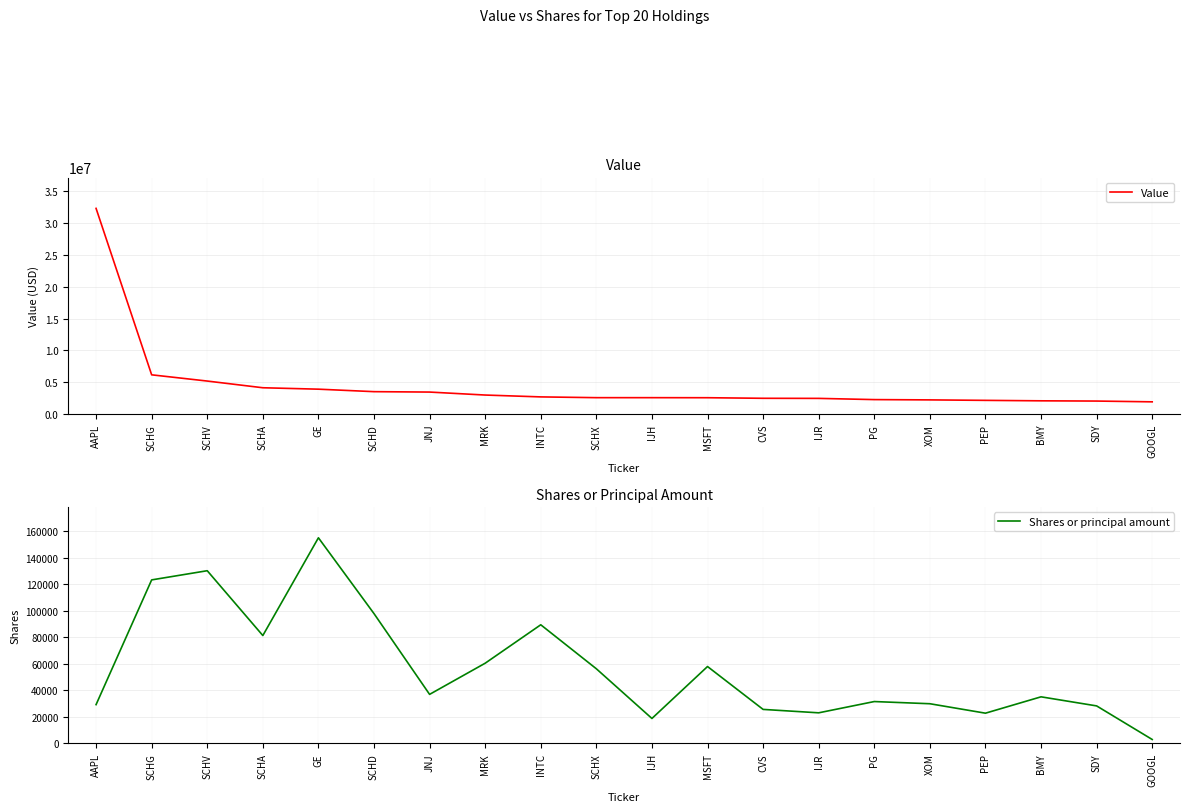

True or false: Value and Shares or principal amount intersect in this chart.

False